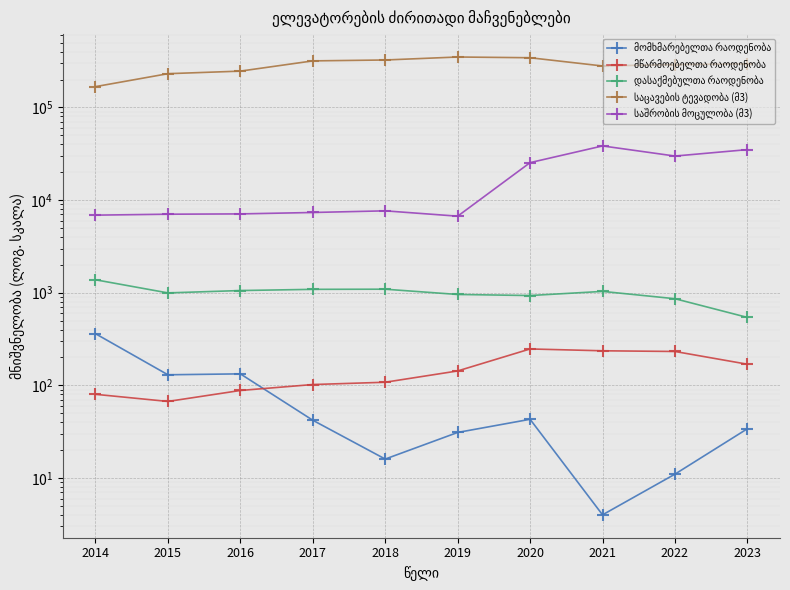

The value of დასაქმებულთა რაოდენობა at 2019 is 957.0. True or false?

True